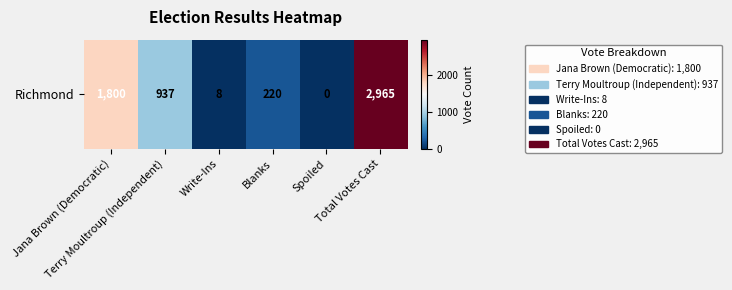

How many categories are shown in the chart?

6